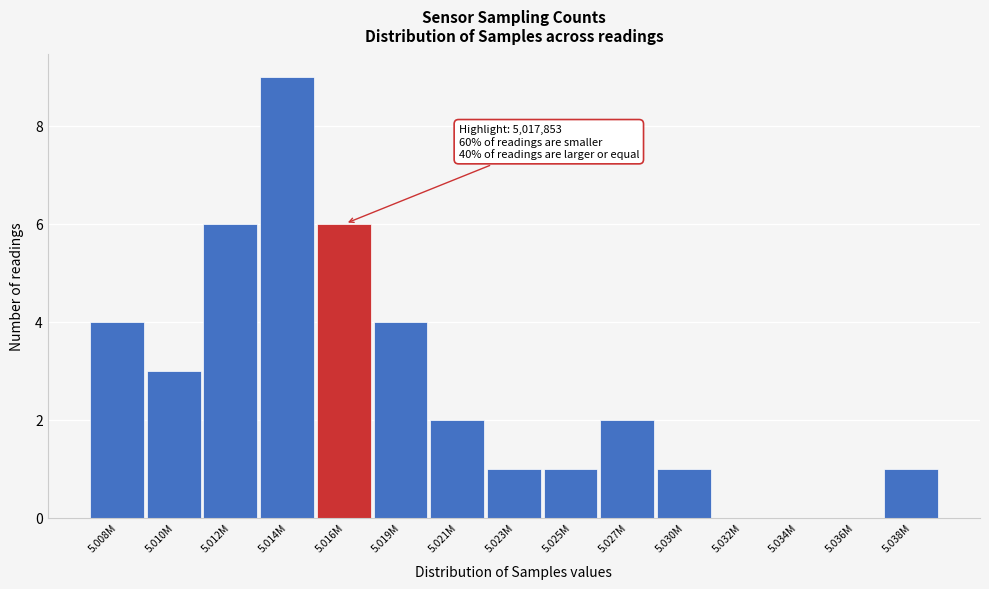

Reading left to right, list all the values displayed in this chart.

5.008M=4	5.010M=3	5.012M=6	5.014M=9	5.016M=6	5.019M=4	5.021M=2	5.023M=1	5.025M=1	5.027M=2	5.030M=1	5.032M=0	5.034M=0	5.036M=0	5.038M=1